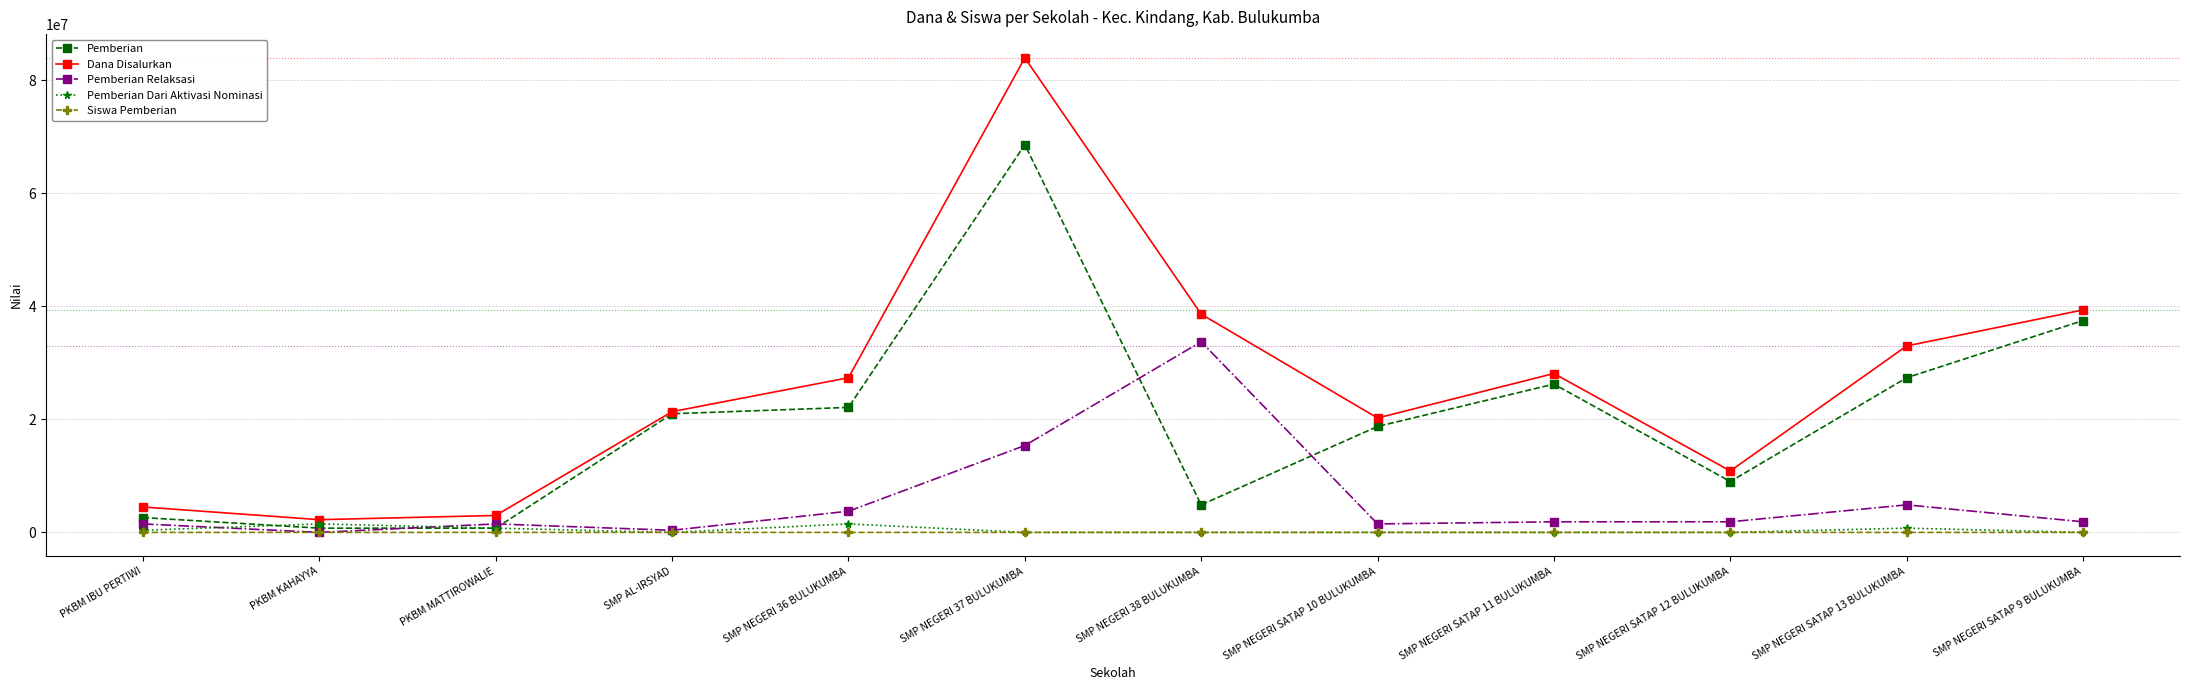

What is the total value across all series at SMP NEGERI SATAP 9 BULUKUMBA?

78750058